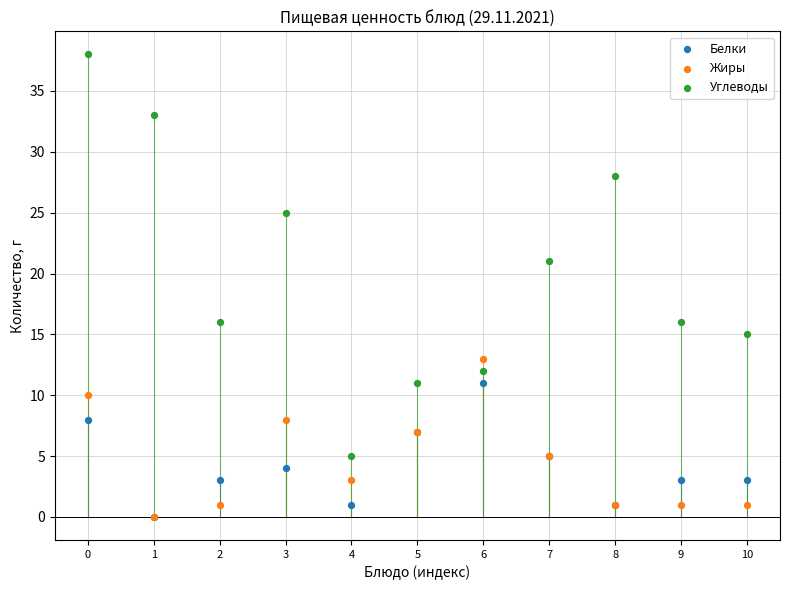

Which series contains the highest Y value?

Углеводы